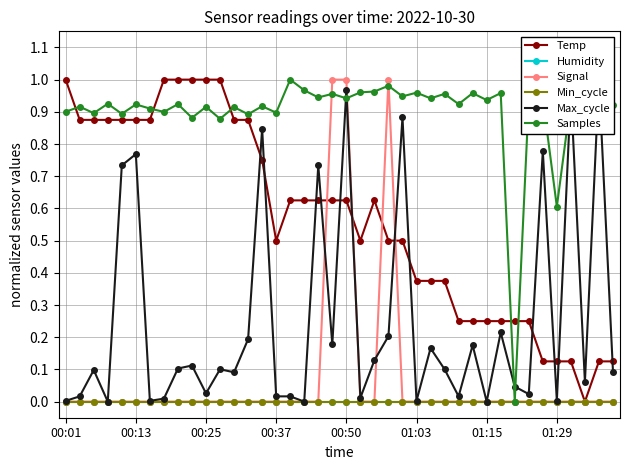

True or false: Signal and Humidity cross at least once.

False